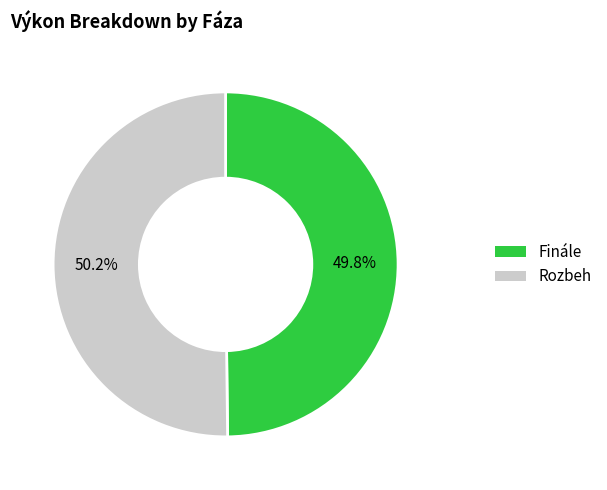

What is the ratio of the value at Finále to the value at Rozbeh?

1.0